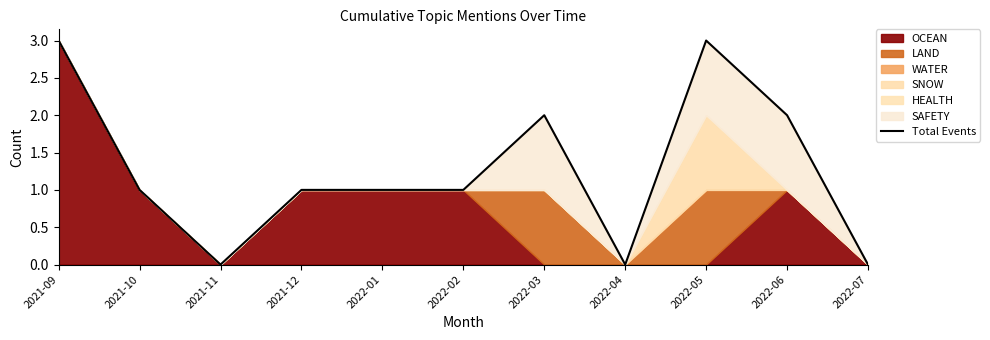

True or false: there are more than 0 points higher than both neighbors.

True